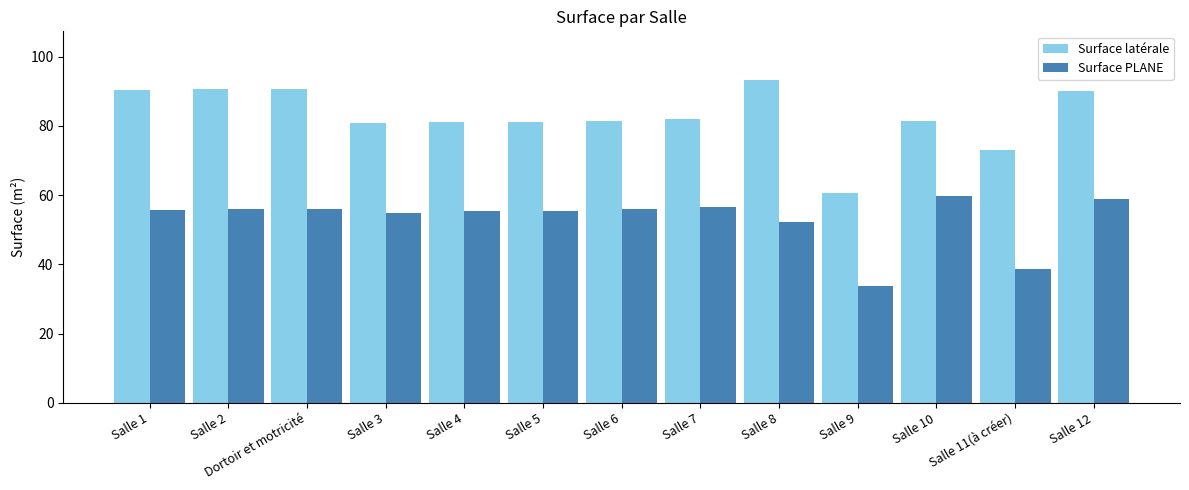

What is the difference between the second highest and second lowest values in the Surface latérale series?

17.5